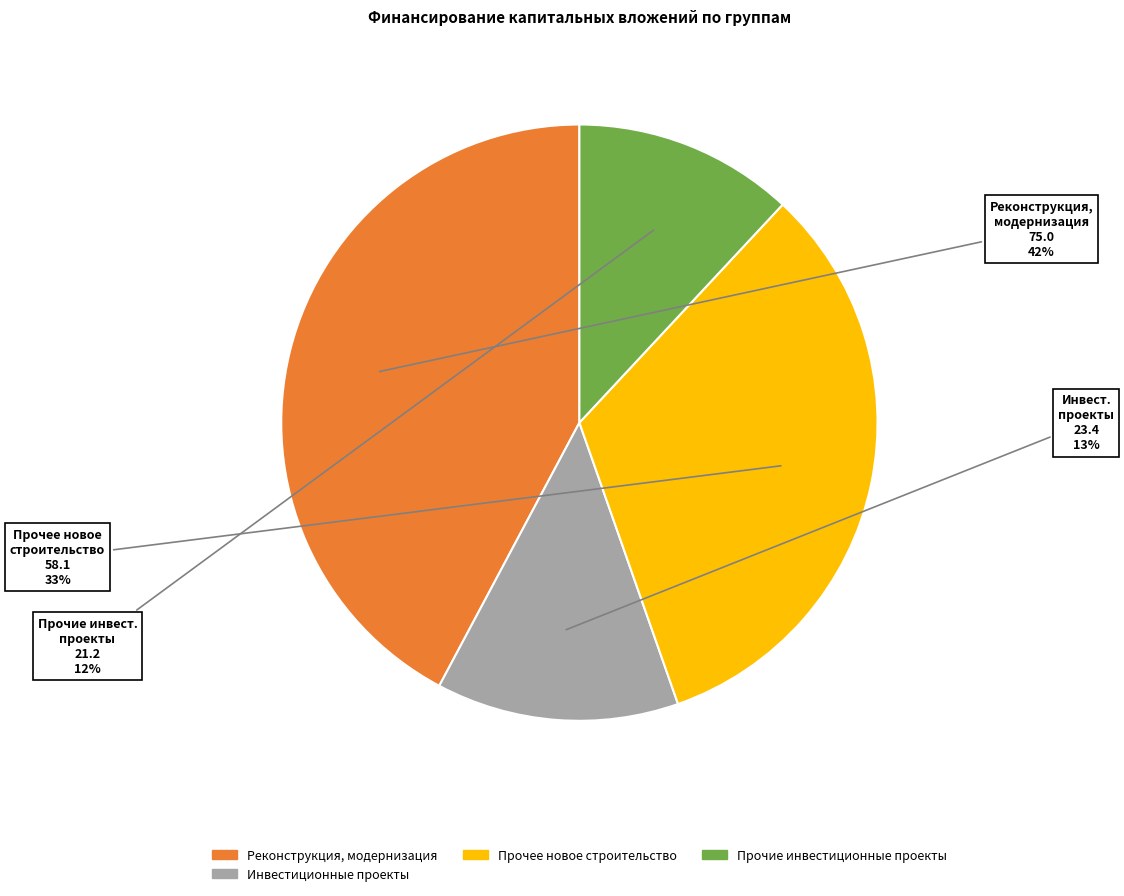

To the nearest percent, what is the average slice percentage?

25%